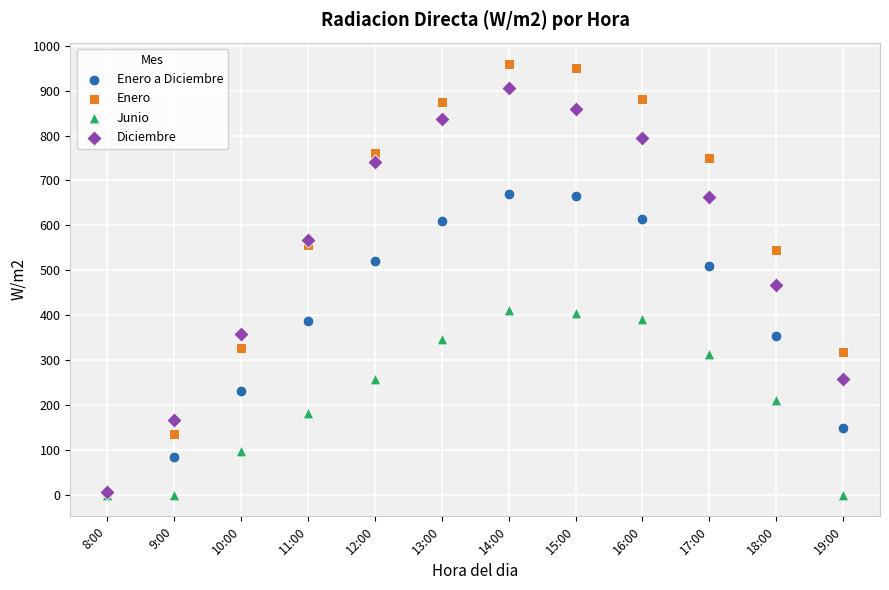

Which series has the widest spread of Y values?

Enero